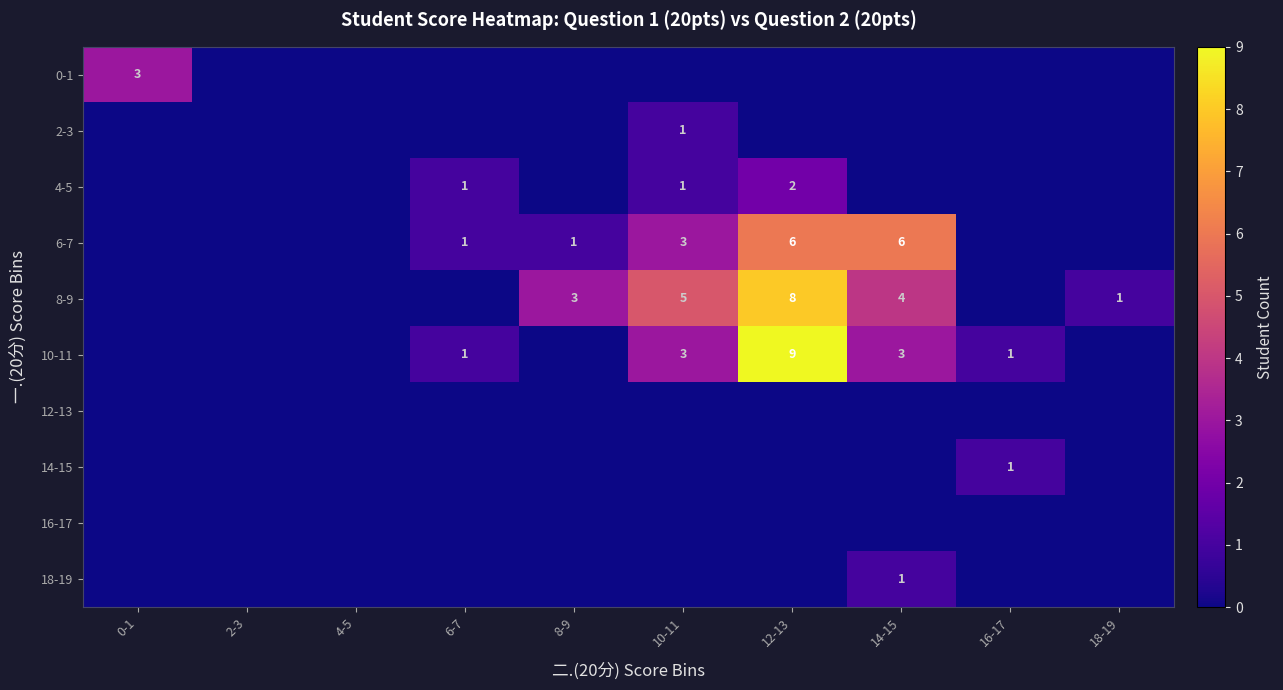

The 8-9 series shows 2 at 12-13. True or false?

False